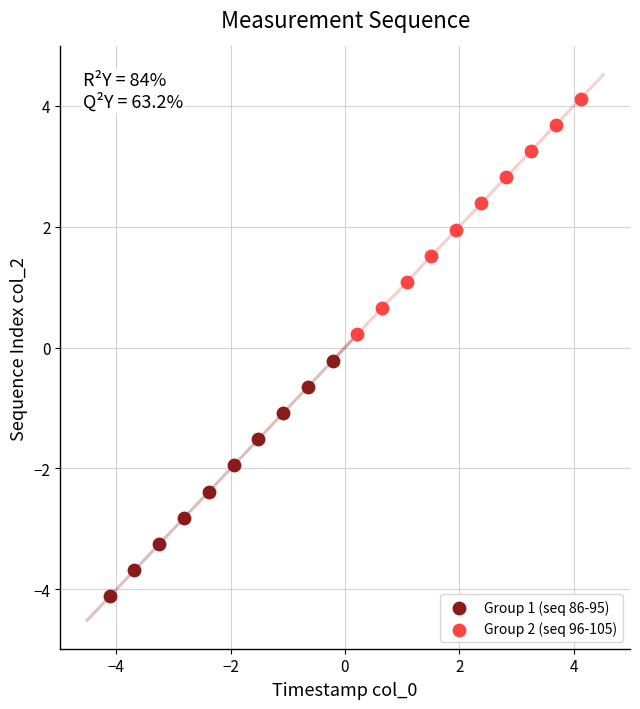

Which series reaches the minimum Y coordinate?

Group 1 (seq 86-95)